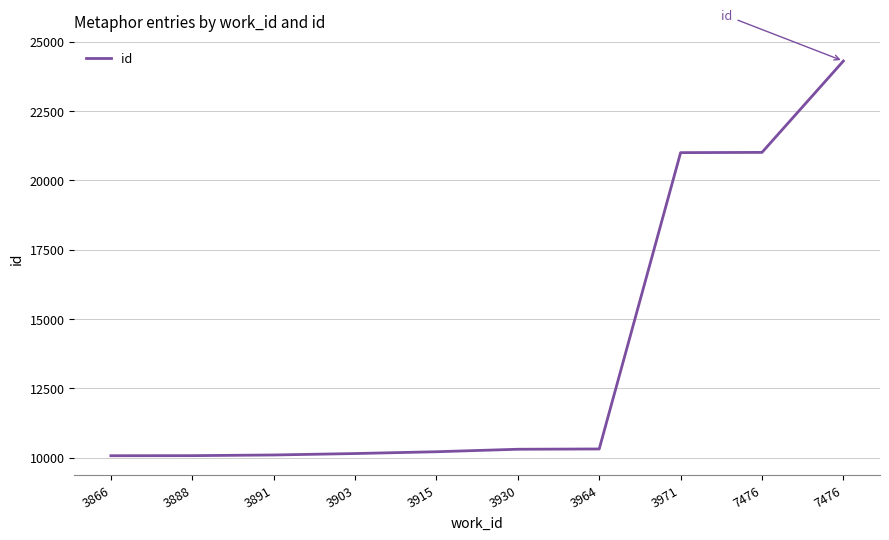

Reading right to left, list all the values displayed in this chart.

7476=24311	7476=21013	3971=21004	3964=10308	3930=10298	3915=10208	3903=10143	3891=10091	3888=10067	3866=10064